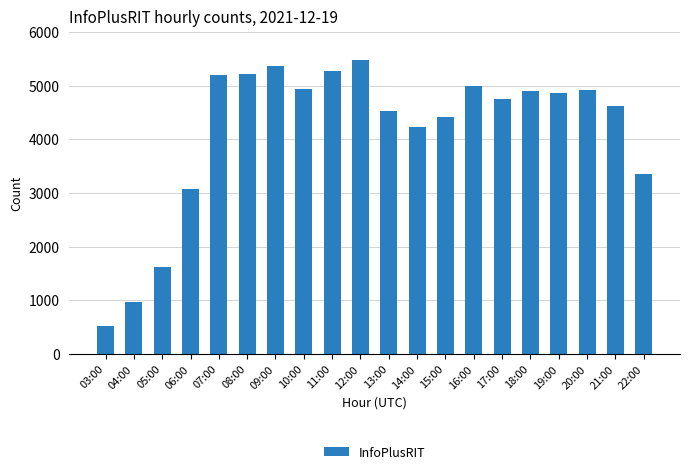

What is the change in value from 07:00 to 18:00?

-295